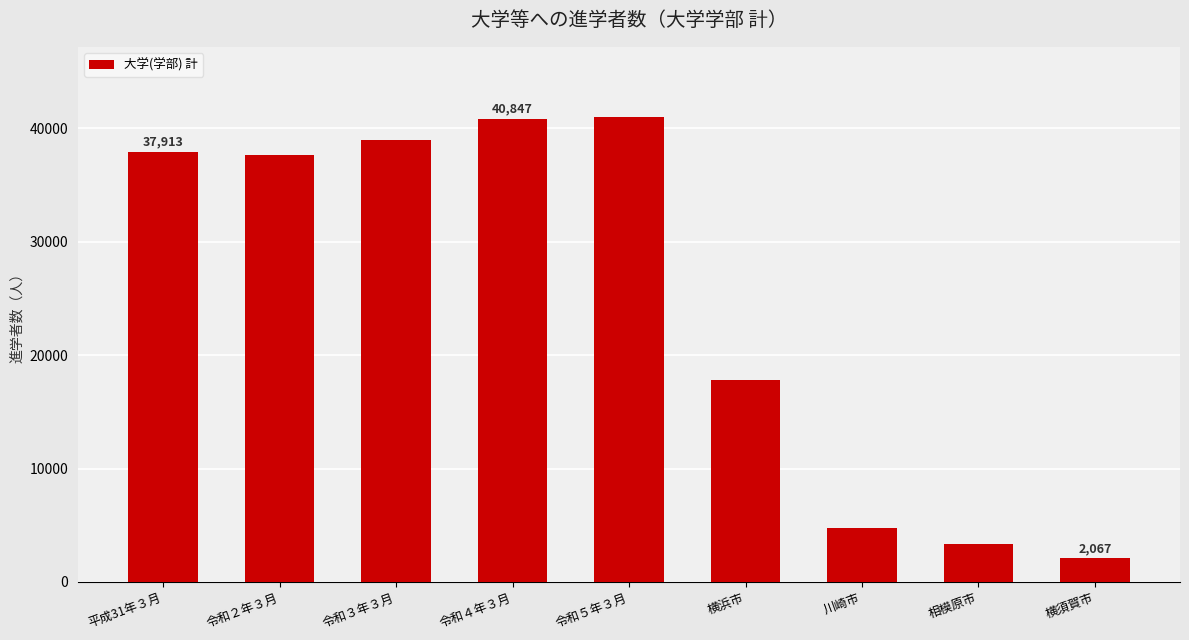

Between 相模原市 and 令和３年３月, which is larger?

令和３年３月